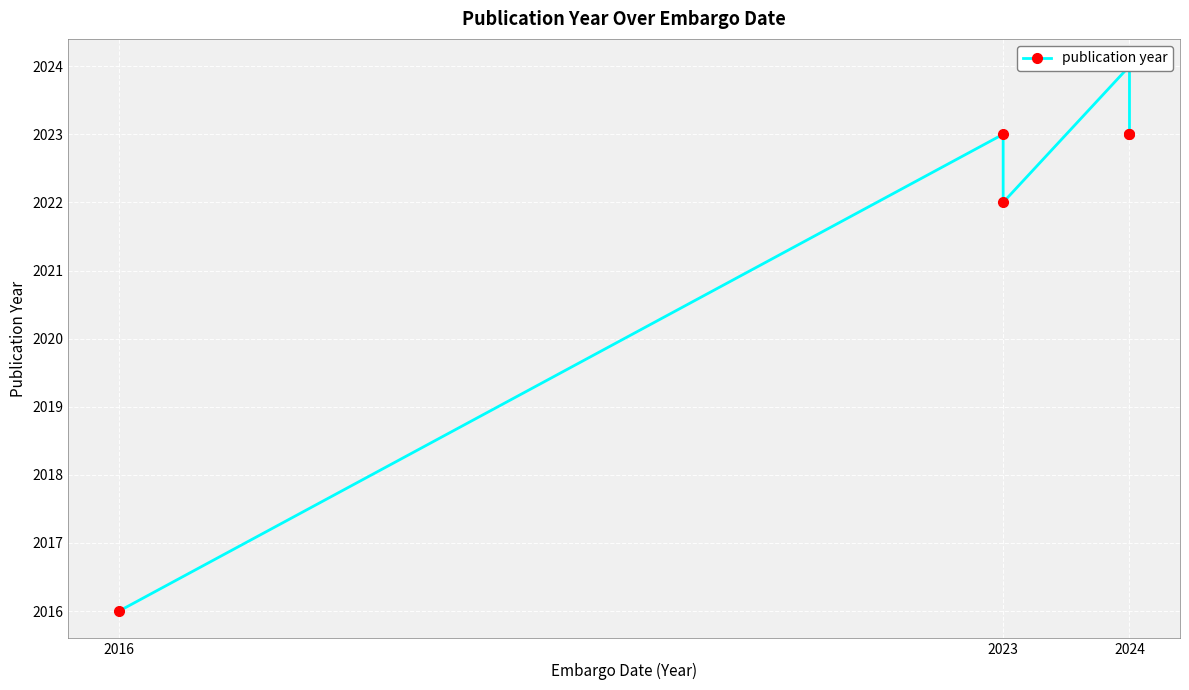

Count the number of values greater than 2023.

2